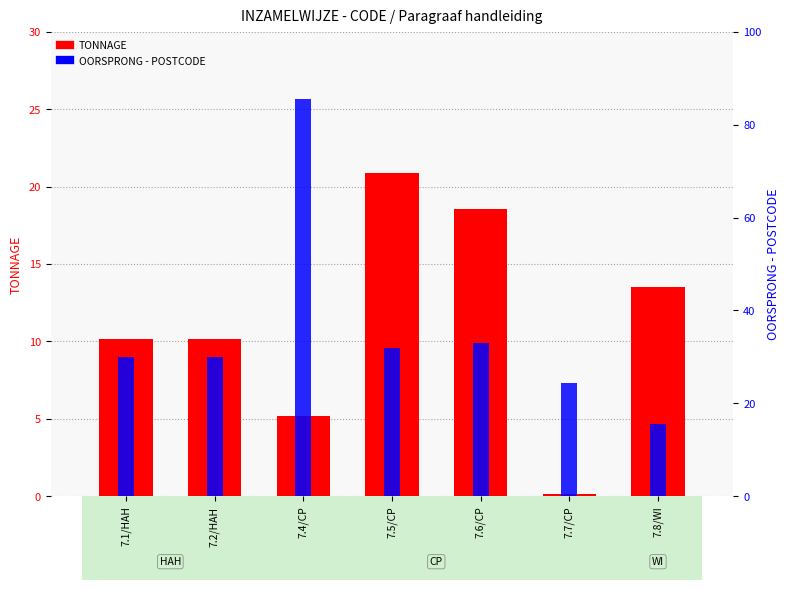

What is the approximate value of TONNAGE at 7.1/HAH?

10.1